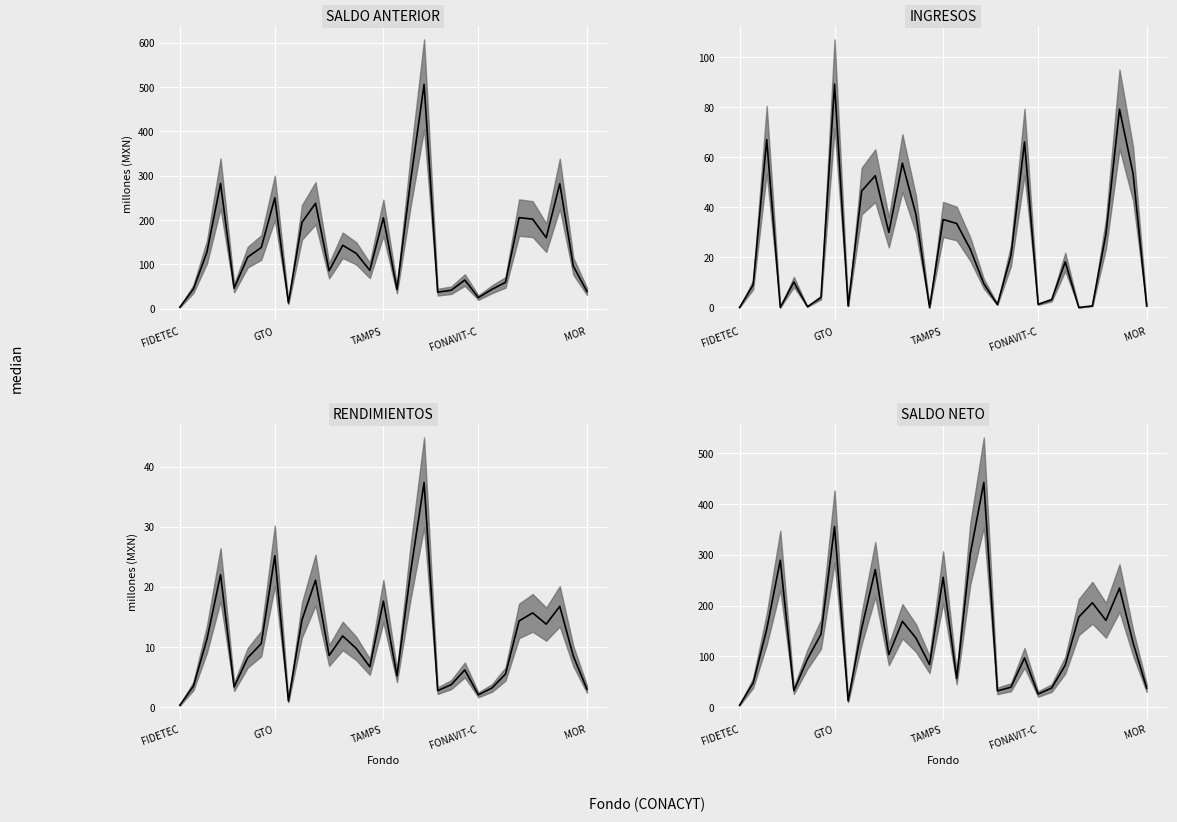

The SALDO NETO series shows 177.7 at 25. True or false?

True